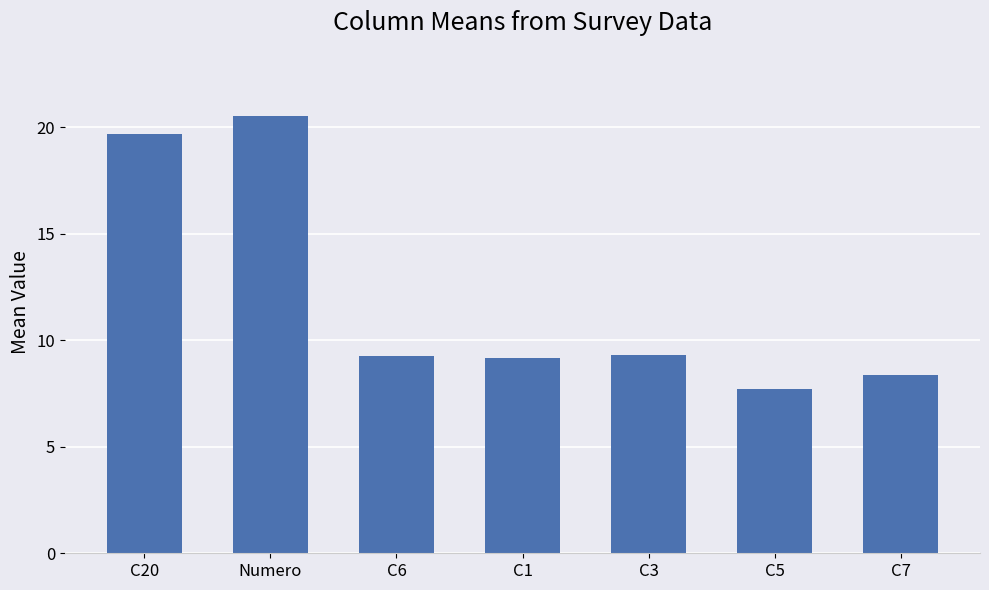

Is it true that the value at C7 is 4.6?

False